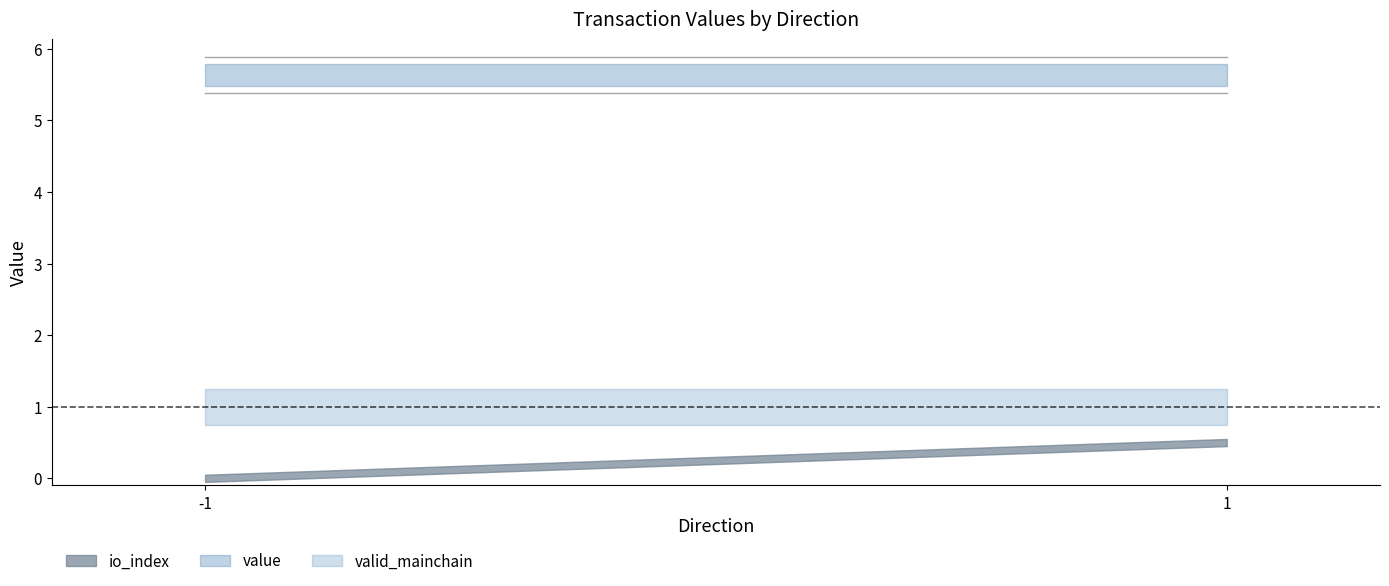

Reading left to right, extract all data points from this chart.

io_index: -1=0.0	-1=0.0	1=0.0	1=1.0
valid_mainchain: -1=1.0	-1=1.0	1=1.0	1=1.0
value: -1=5.6	-1=5.6	1=5.6	1=5.6